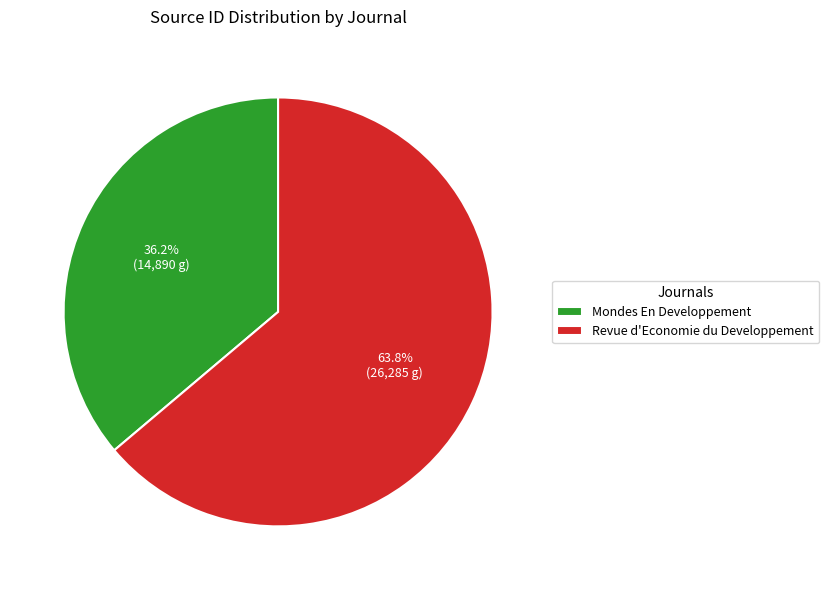

Combined, what portion of the pie is Revue d'Economie du Developpement and Mondes En Developpement?

100.0%